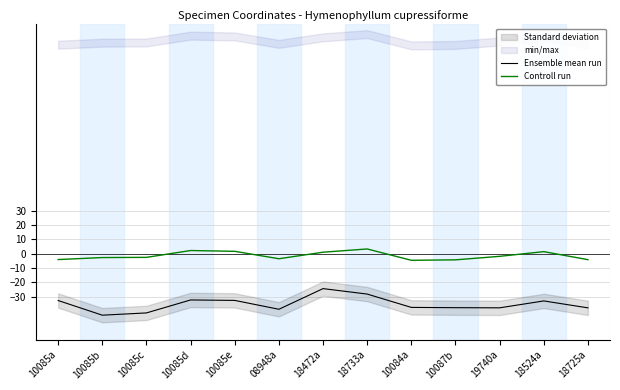

Is the value of Ensemble mean run at 10085e greater than the value of Controll run at 19740a?

No